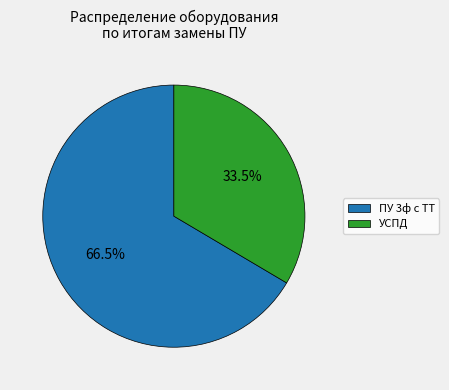

Combined, what portion of the pie is УСПД and ПУ 3ф с ТТ?

100.0%